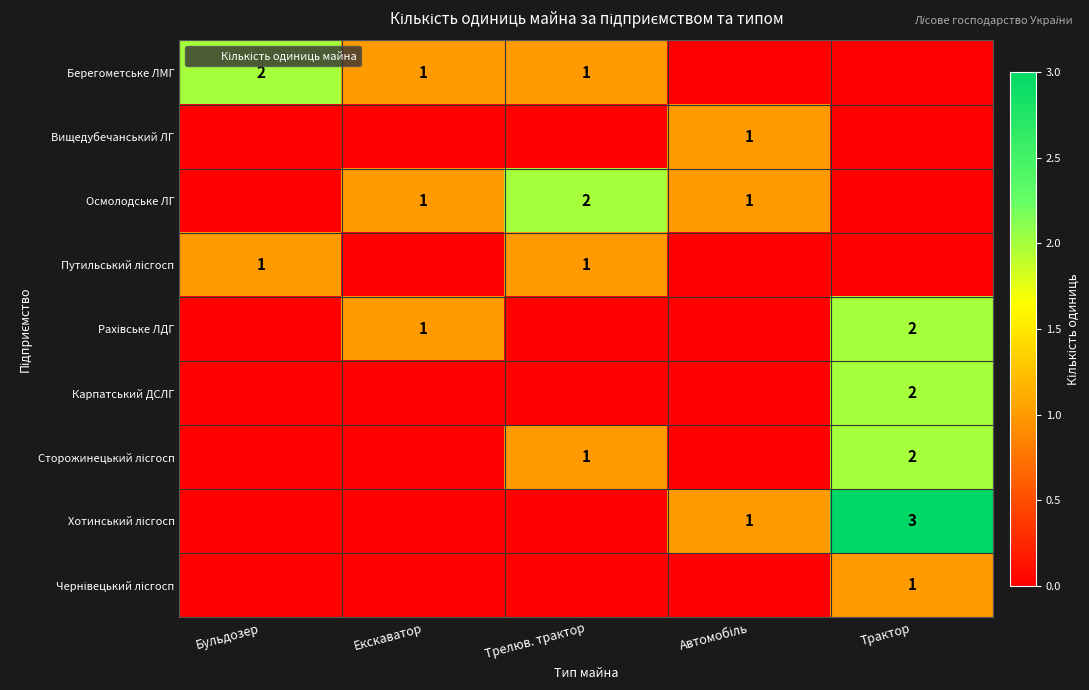

What is the highest value of the Карпатський ДСЛГ series?

2